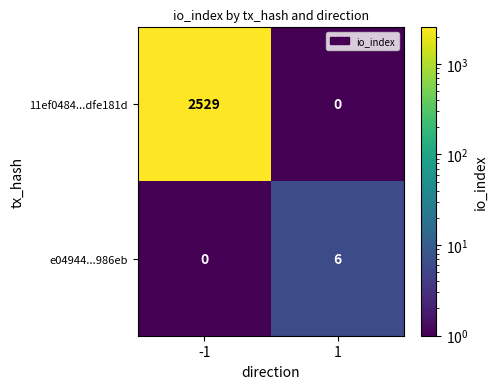

Reading left to right, transcribe all the data shown in this chart.

11ef0484...dfe181d: 2529	0
e04944...986eb: 0	6